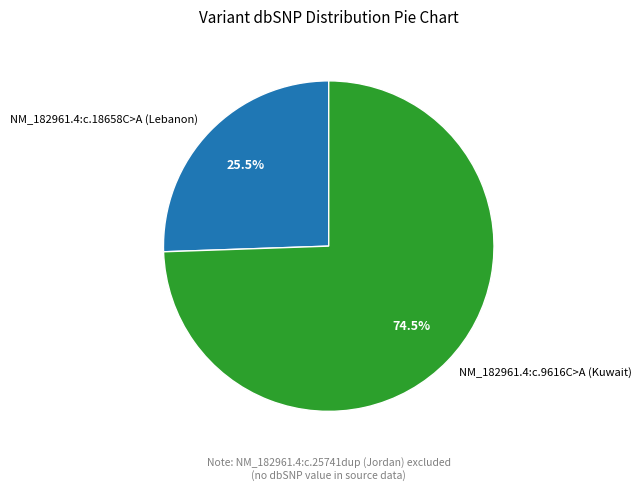

What is the ratio of the value at NM_182961.4:c.9616C>A (Kuwait) to the value at NM_182961.4:c.18658C>A (Lebanon)?

2.9